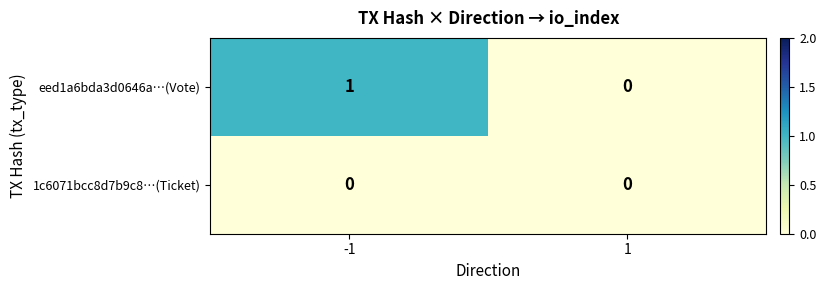

At which category is the sum across all series the highest?

-1